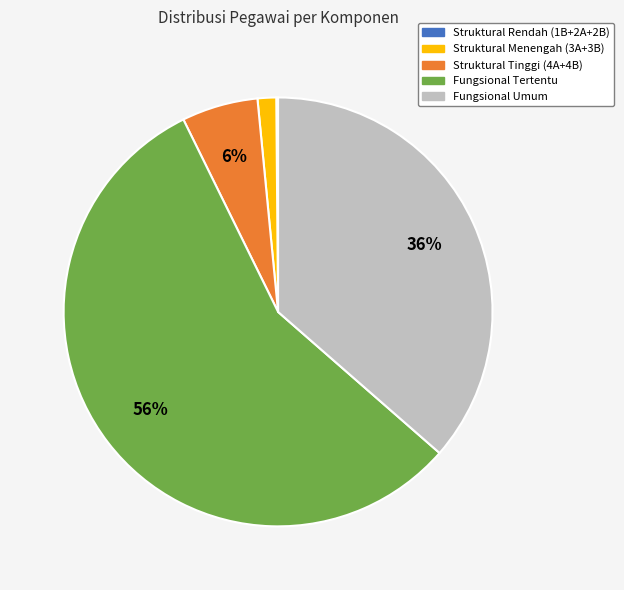

To the nearest percent, what is the average slice percentage?

20%